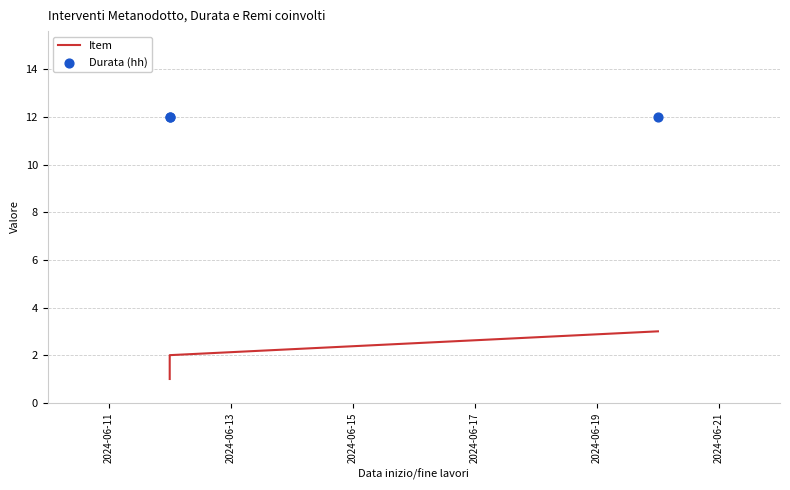

What are all the series names shown in the legend?

Item, Durata (hh)